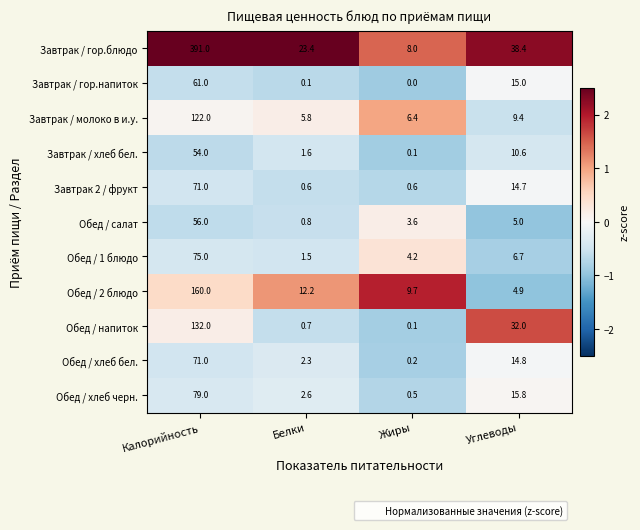

What is the approximate value of Обед / хлеб черн. at Жиры?

0.5